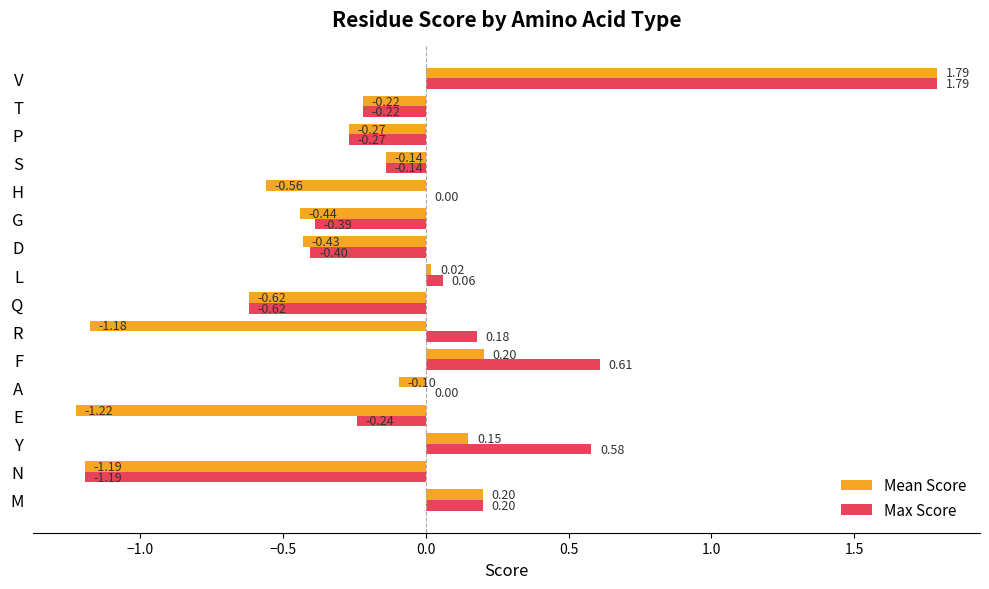

Which category has the highest value across all series?

V